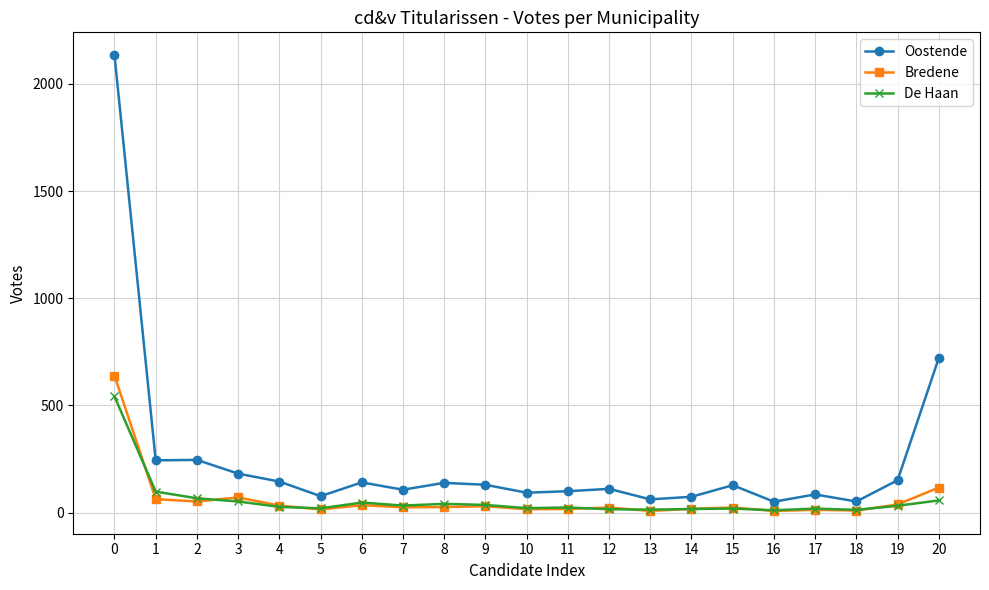

Which series has the largest range (max minus min)?

Oostende